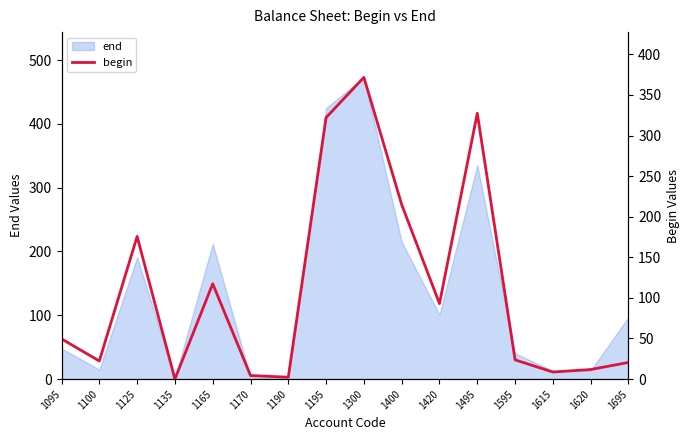

Is it true that end equals 276.5 at 1165?

False